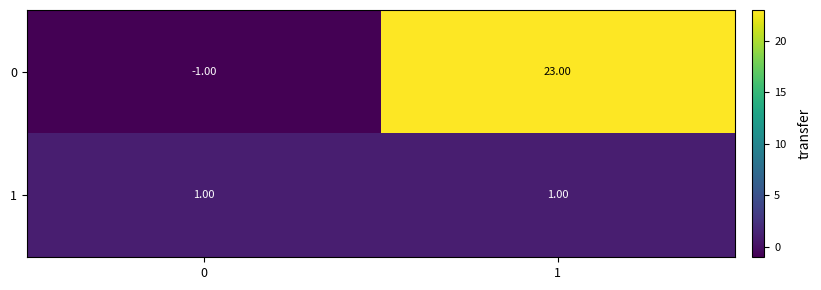

At which category is the sum across all series the highest?

1